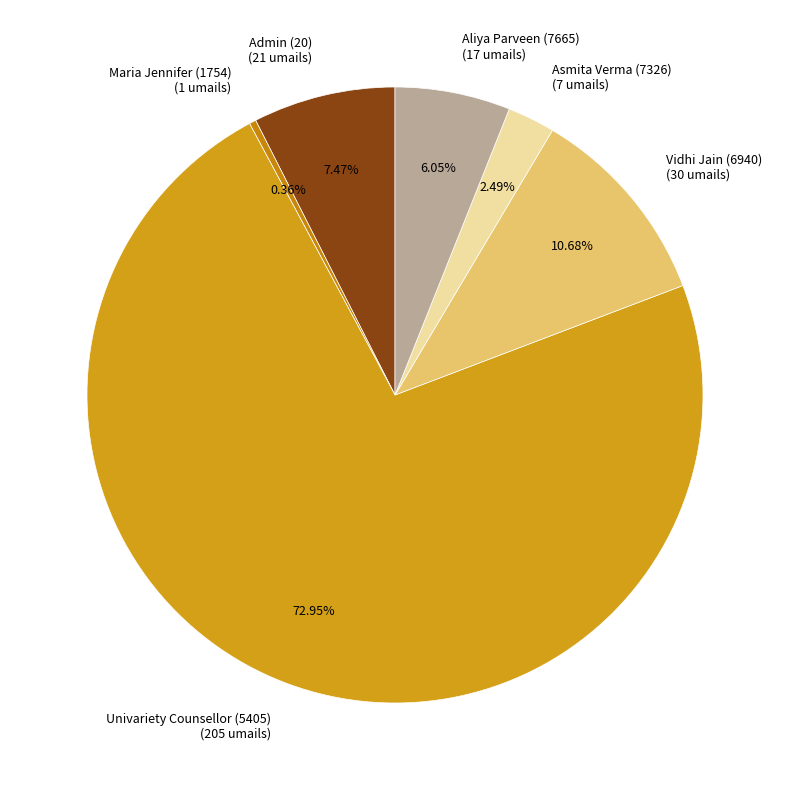

Combined, what portion of the pie is Maria Jennifer (1754) and Univariety Counsellor (5405)?

73.3%